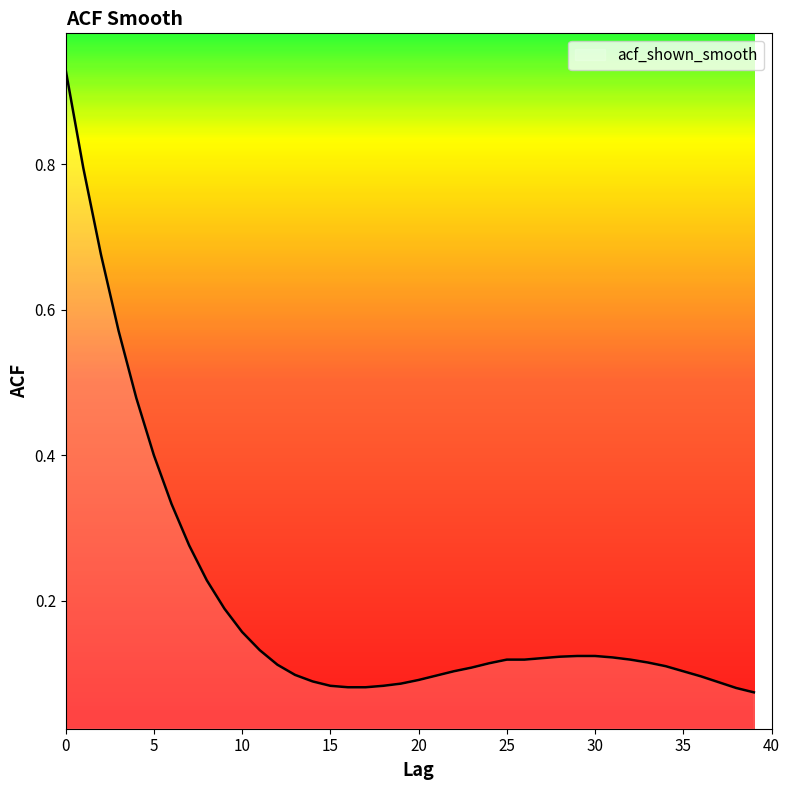

How many lines are shown in the chart?

1